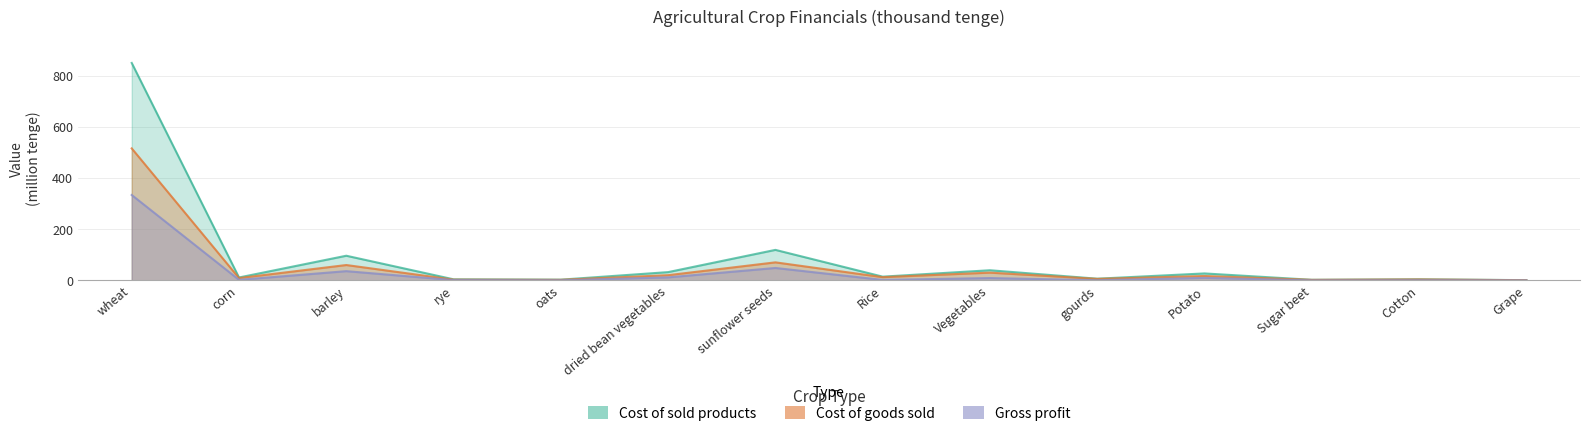

What is the minimum value shown in the chart?

0.1